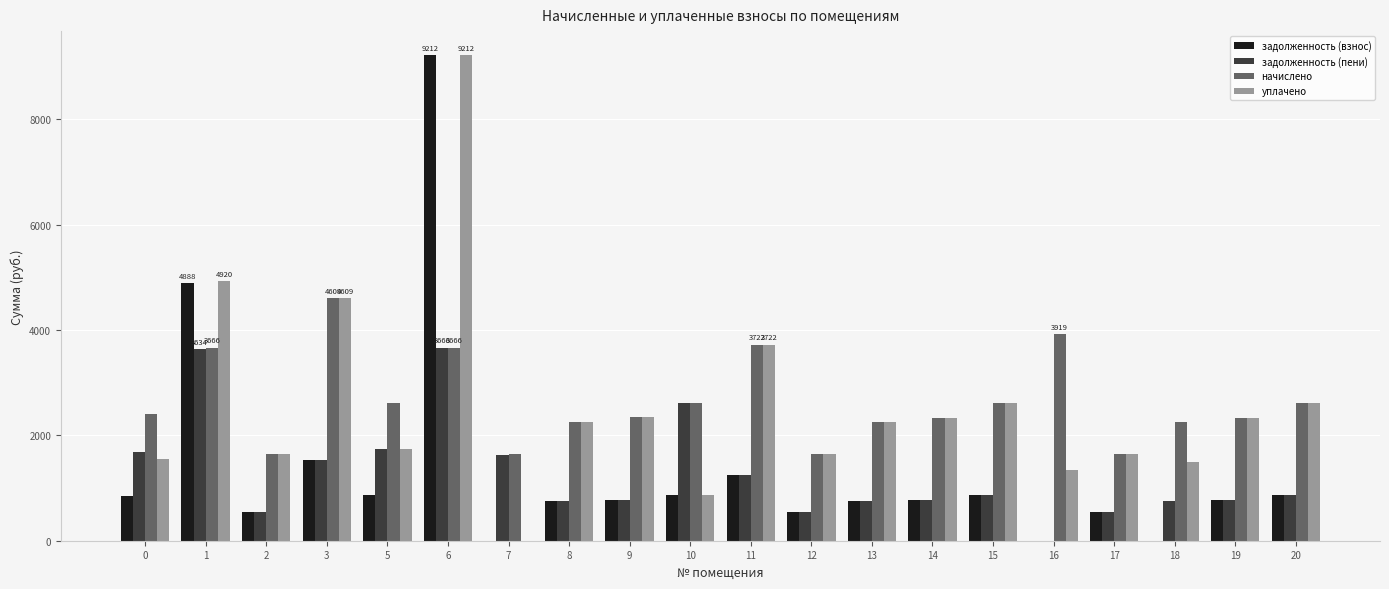

The value of задолженность (пени) at 10 is 4214.8. True or false?

False